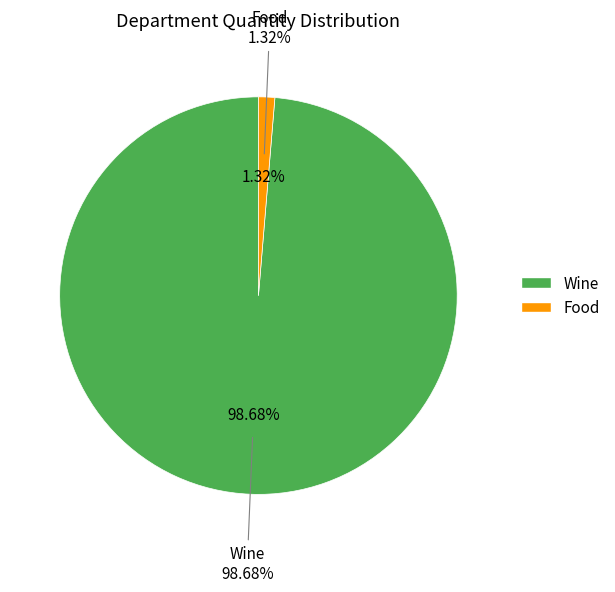

How many slices are in this pie chart?

2